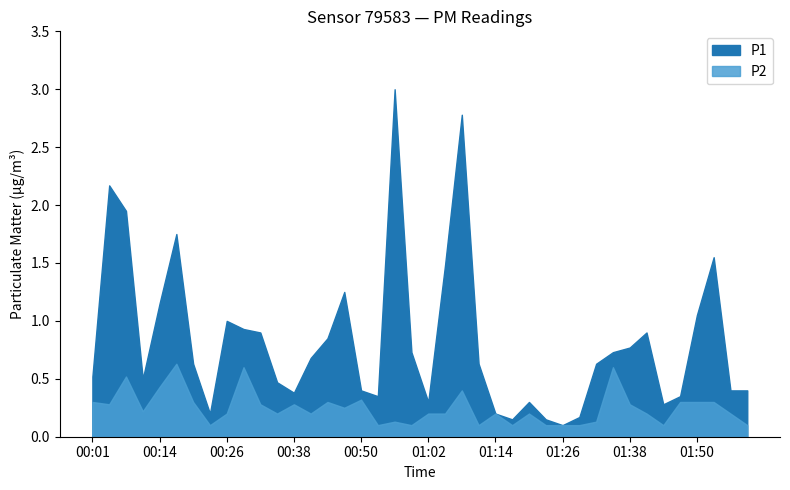

Rank the series by their average value, from highest to lowest.

P1, P2